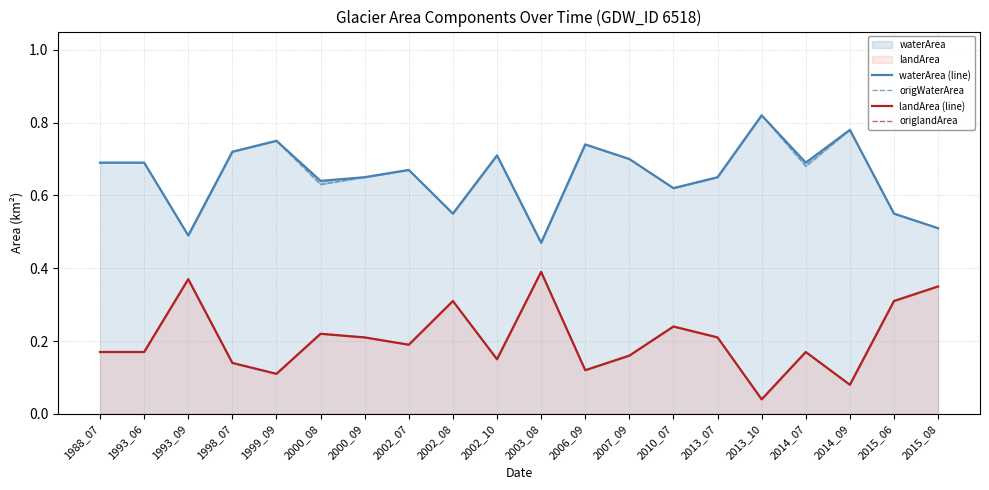

At which label does landArea (line) reach its peak?

2003_08